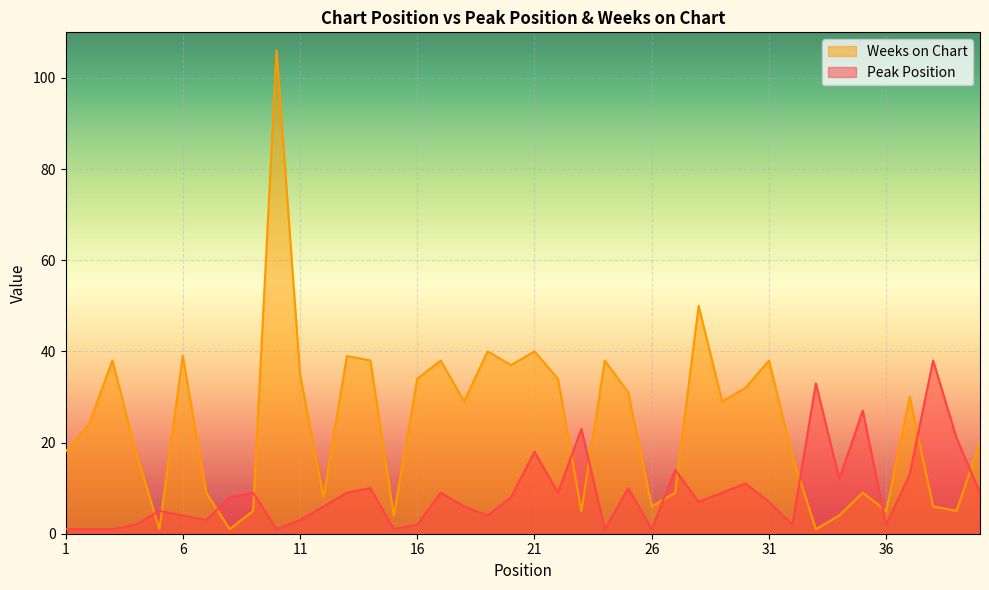

In Peak Position, how many points are lower than both neighbors (excluding endpoints)?

11